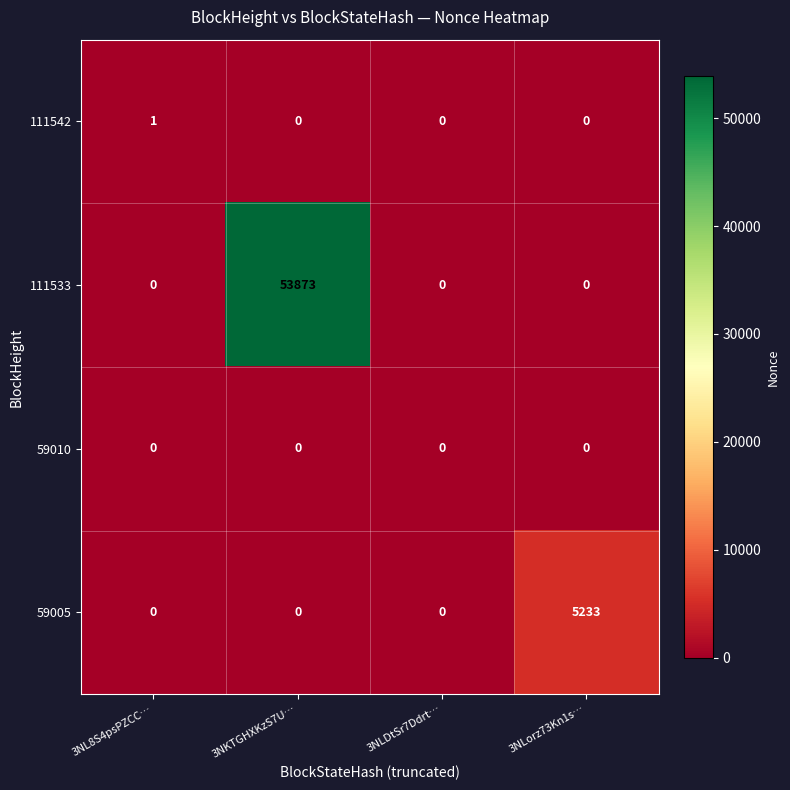

What is the greatest value displayed?

53873